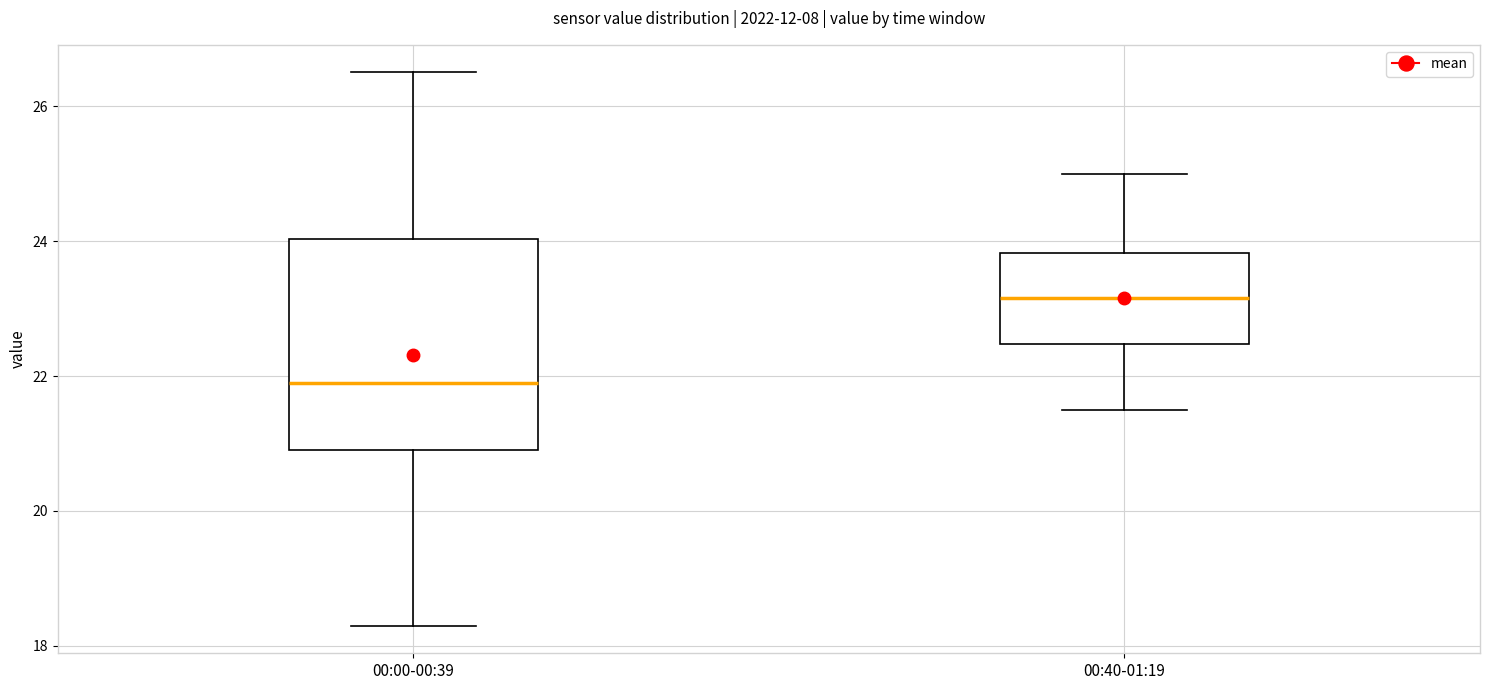

Which box is the tallest, from its lower edge to its upper edge?

00:00-00:39